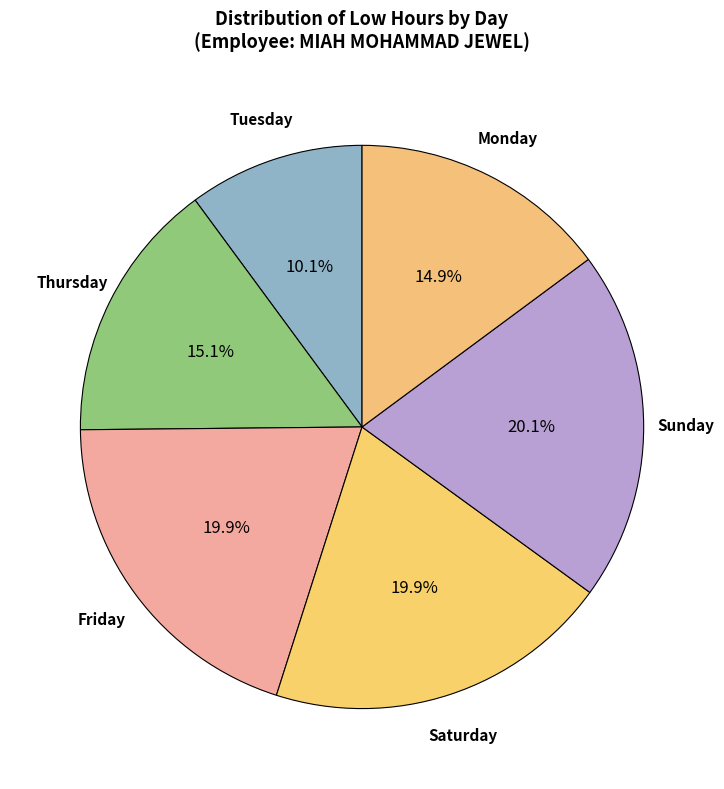

How many slices are in this pie chart?

6